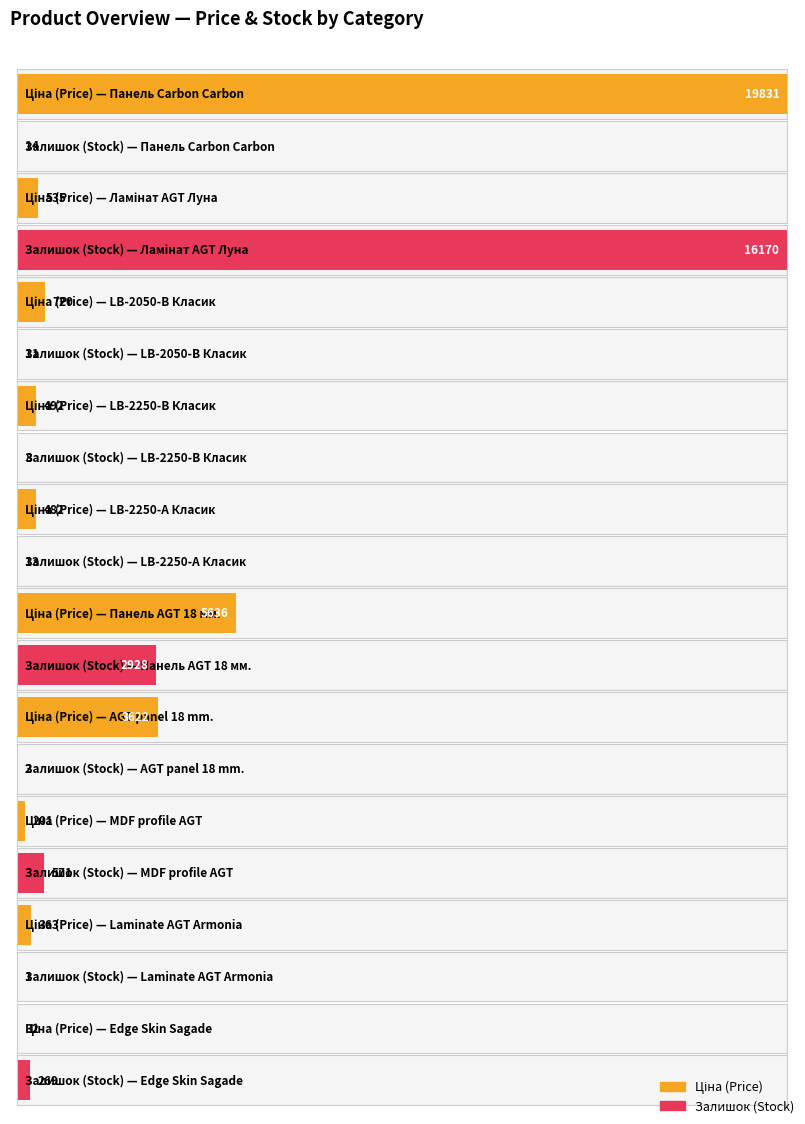

Is it true that Залишок equals 0.4 at Laminate AGT Armonia?

False